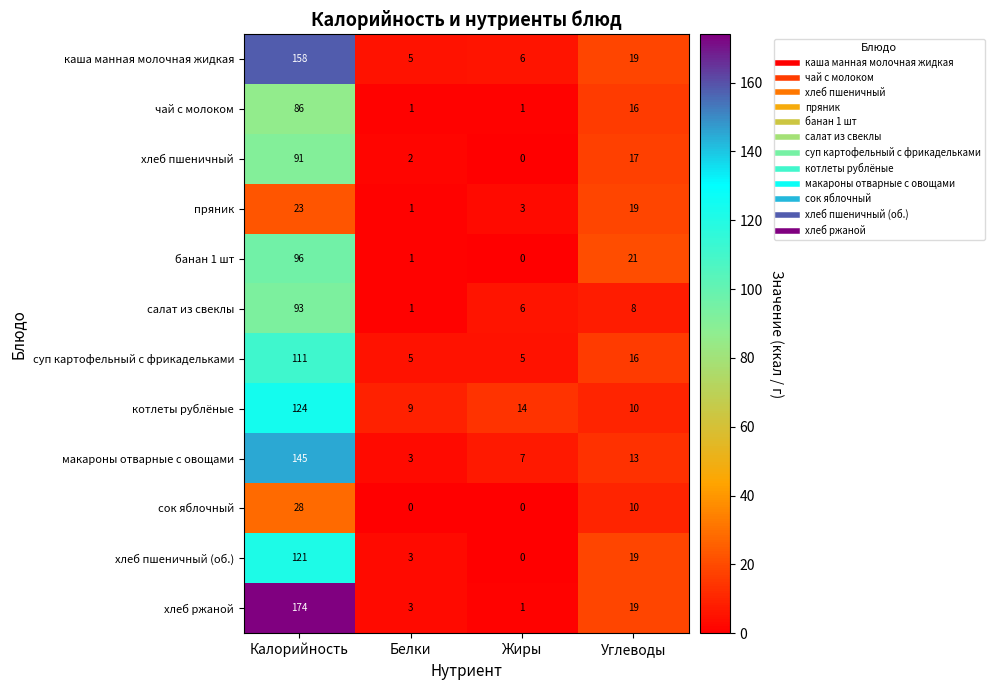

How many categories are shown in the chart?

4